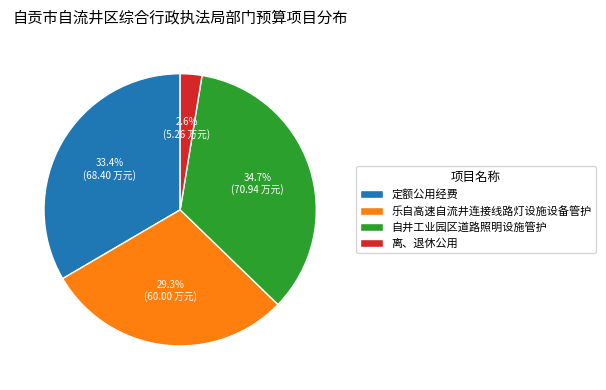

To the nearest percent, what portion does 自井工业园区道路照明设施管护 represent?

35%